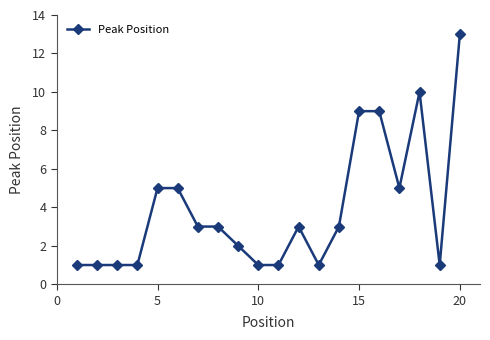

True or false: there are more than 1 points higher than both neighbors.

True